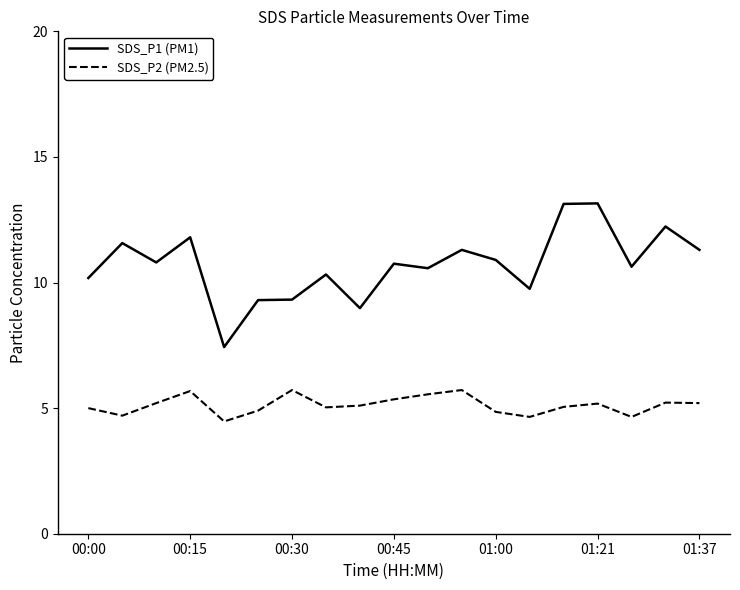

Which series has the largest range (max minus min)?

SDS_P1 (PM1)